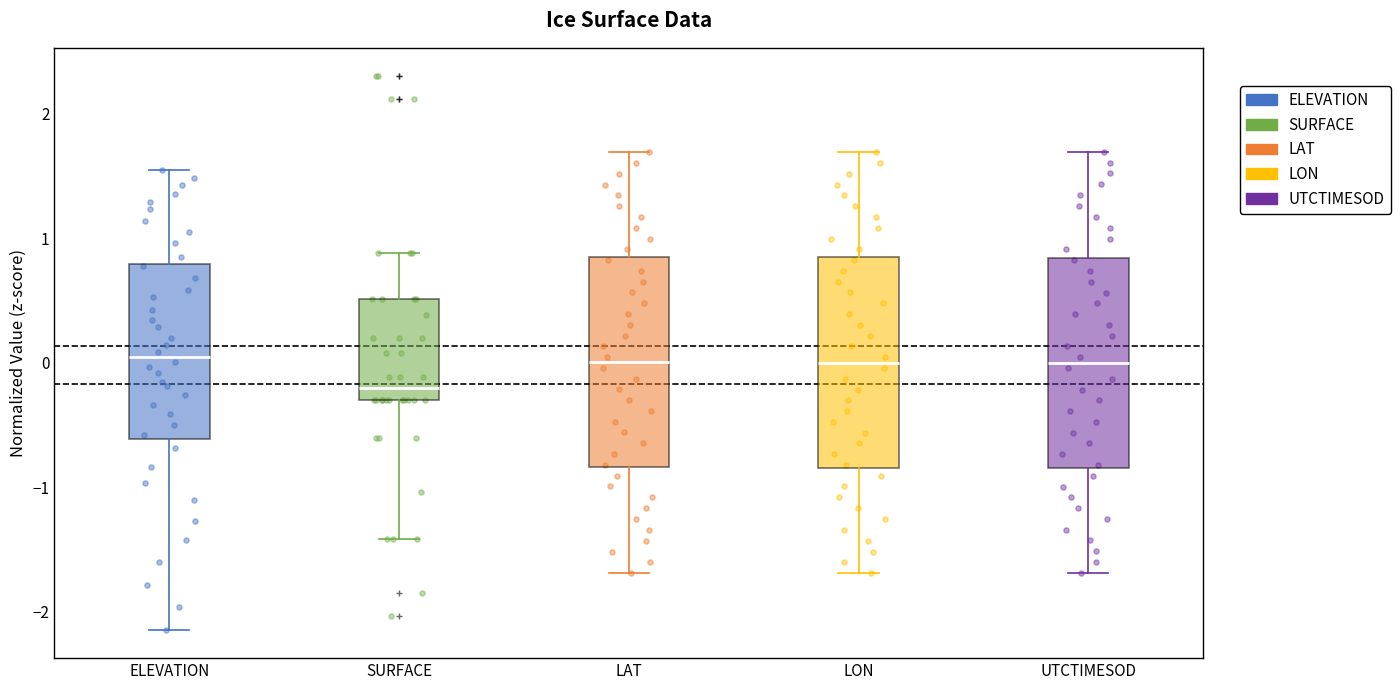

Reading left to right, read every box against the y-axis: the position of its median line, the range the box covers, and the ends of its whiskers. The values are not printed on the chart, so give them approximately, as read against the axis.

ELEVATION: median 0.0, box -0.6 to 0.8, whiskers -2.2 to 1.5
SURFACE: median -0.2, box -0.3 to 0.5, whiskers -1.4 to 0.9
LAT: median 0.0, box -0.8 to 0.8, whiskers -1.7 to 1.7
LON: median 0.0, box -0.8 to 0.8, whiskers -1.7 to 1.7
UTCTIMESOD: median 0.0, box -0.8 to 0.8, whiskers -1.7 to 1.7